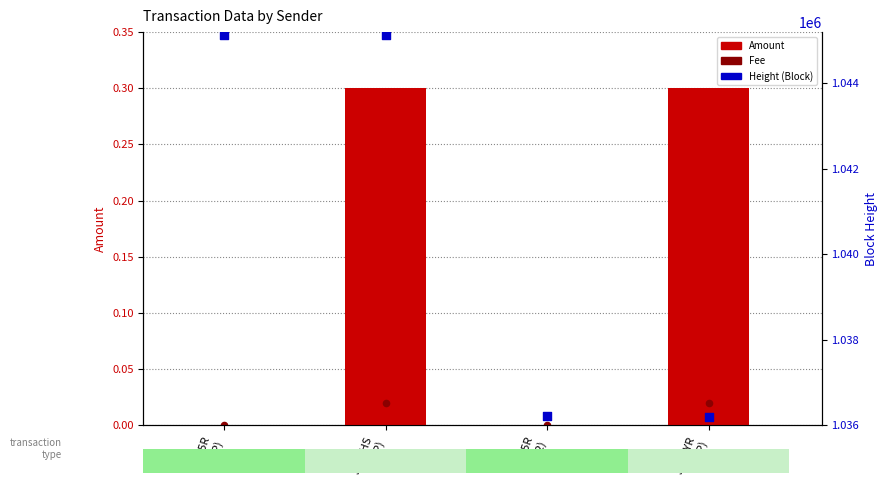

At which category is the sum across all series the highest?

S-ZF5R
(CP)